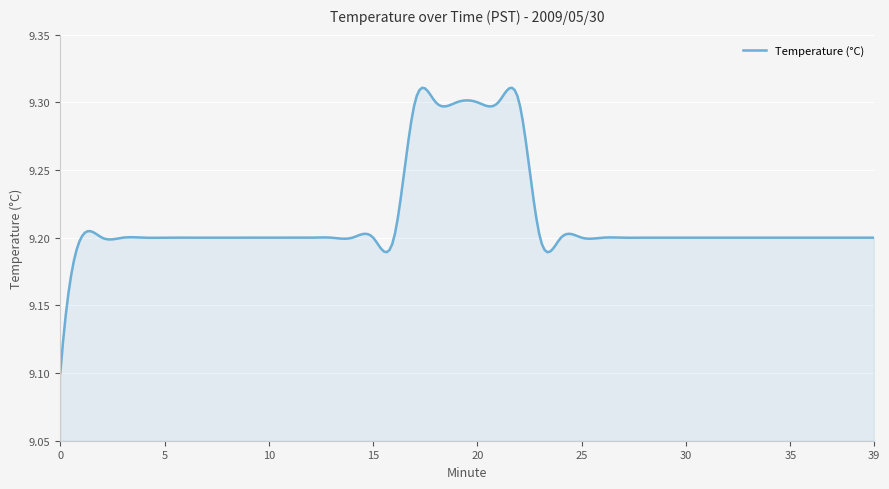

What is the value of the 38th point from the left?

9.2